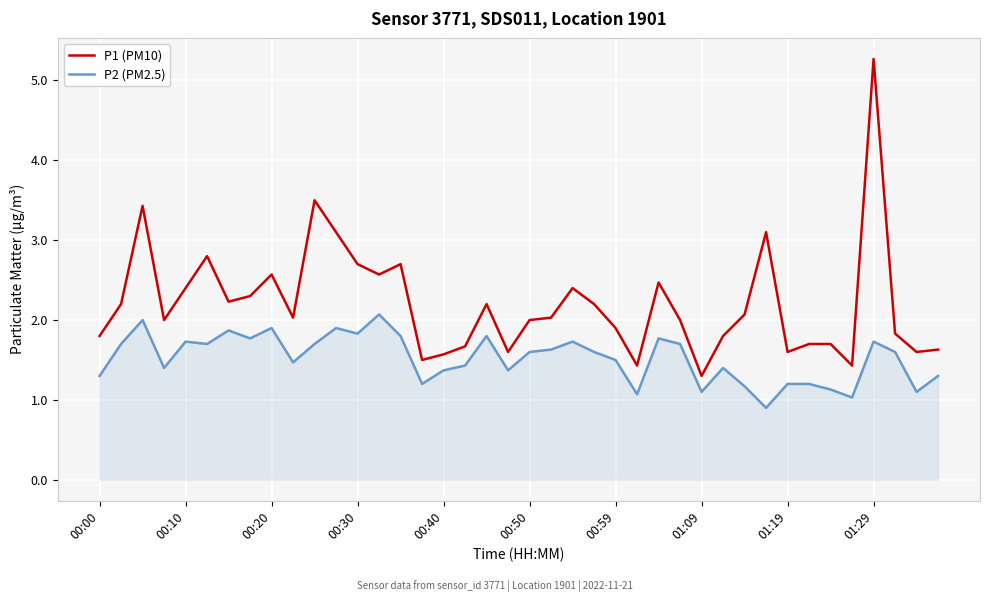

Which series has the widest spread of values?

P1 (PM10)